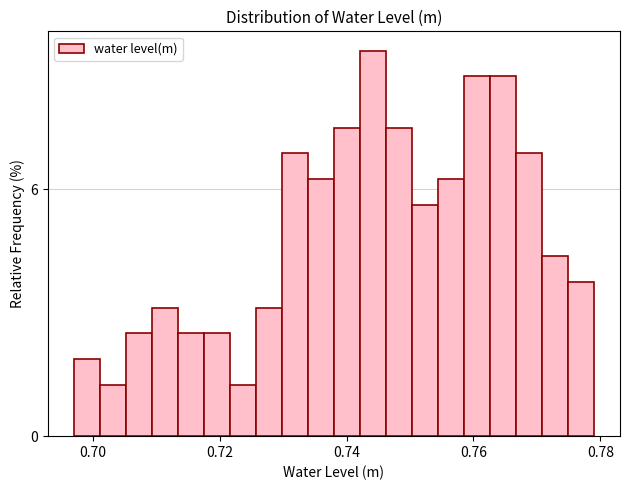

Read against the x-axis, roughly where is the centre of the tallest bar?

0.744